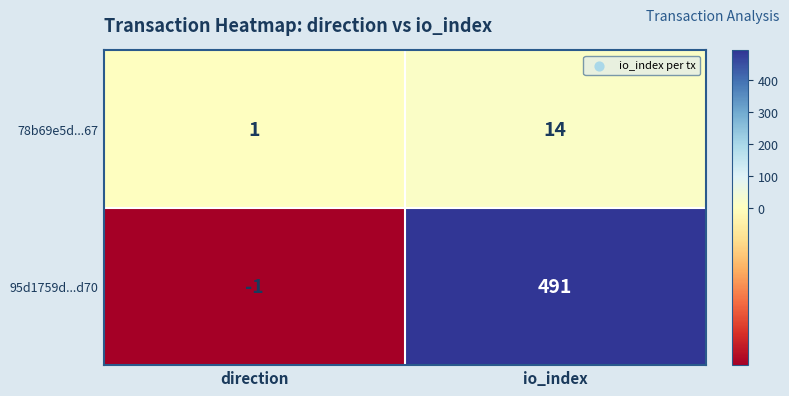

Which category has the highest value in the 78b69e5d...67 series?

io_index